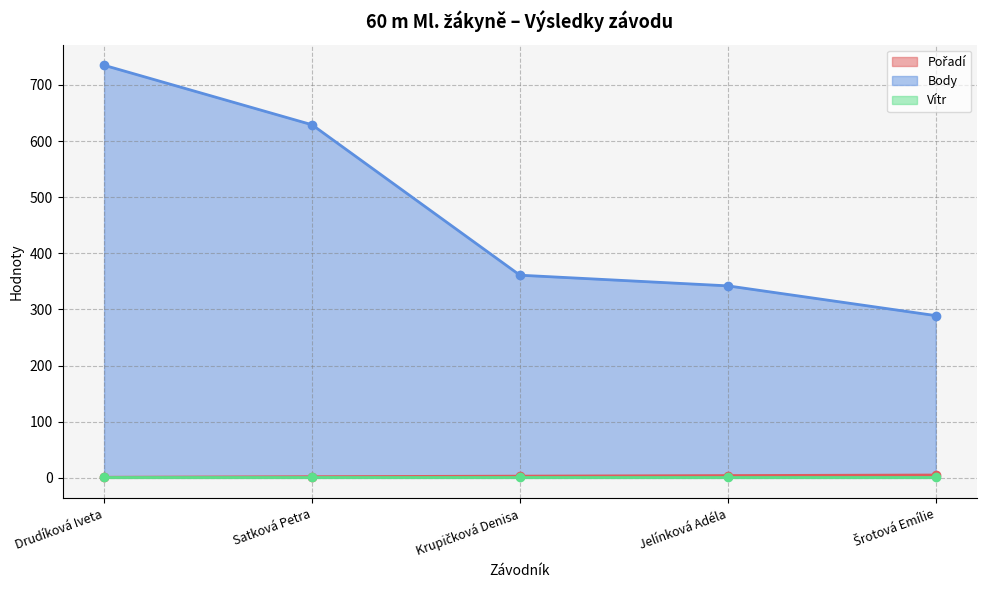

The value of Body at Satková Petra is 415. True or false?

False